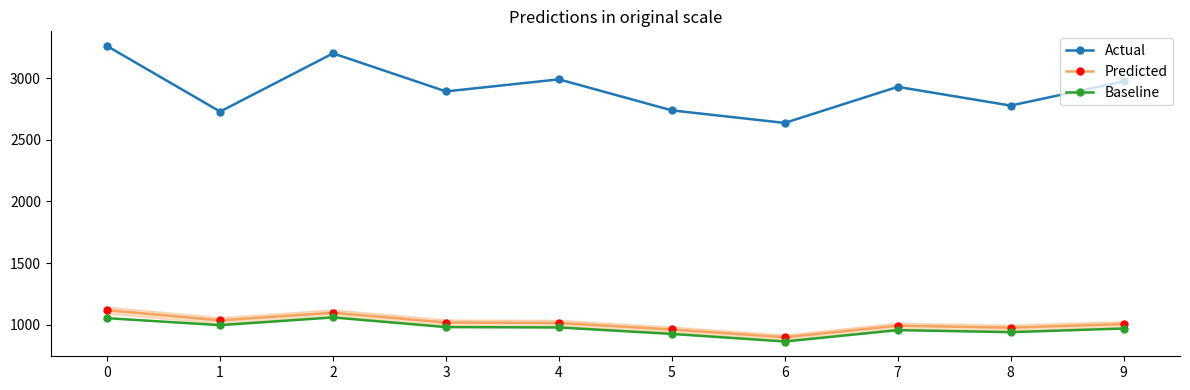

Is it true that Predicted equals 1635.8 at 8?

False